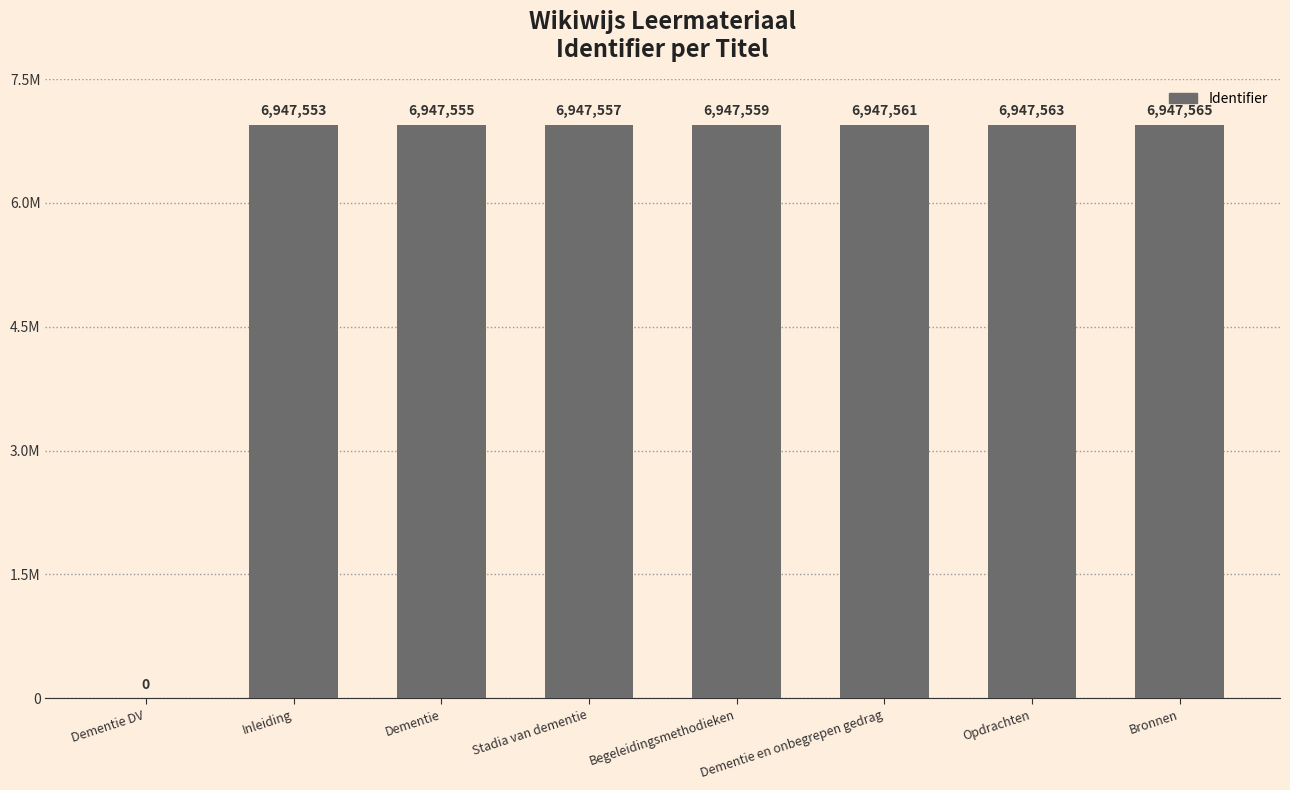

What is the greatest value displayed?

6947565